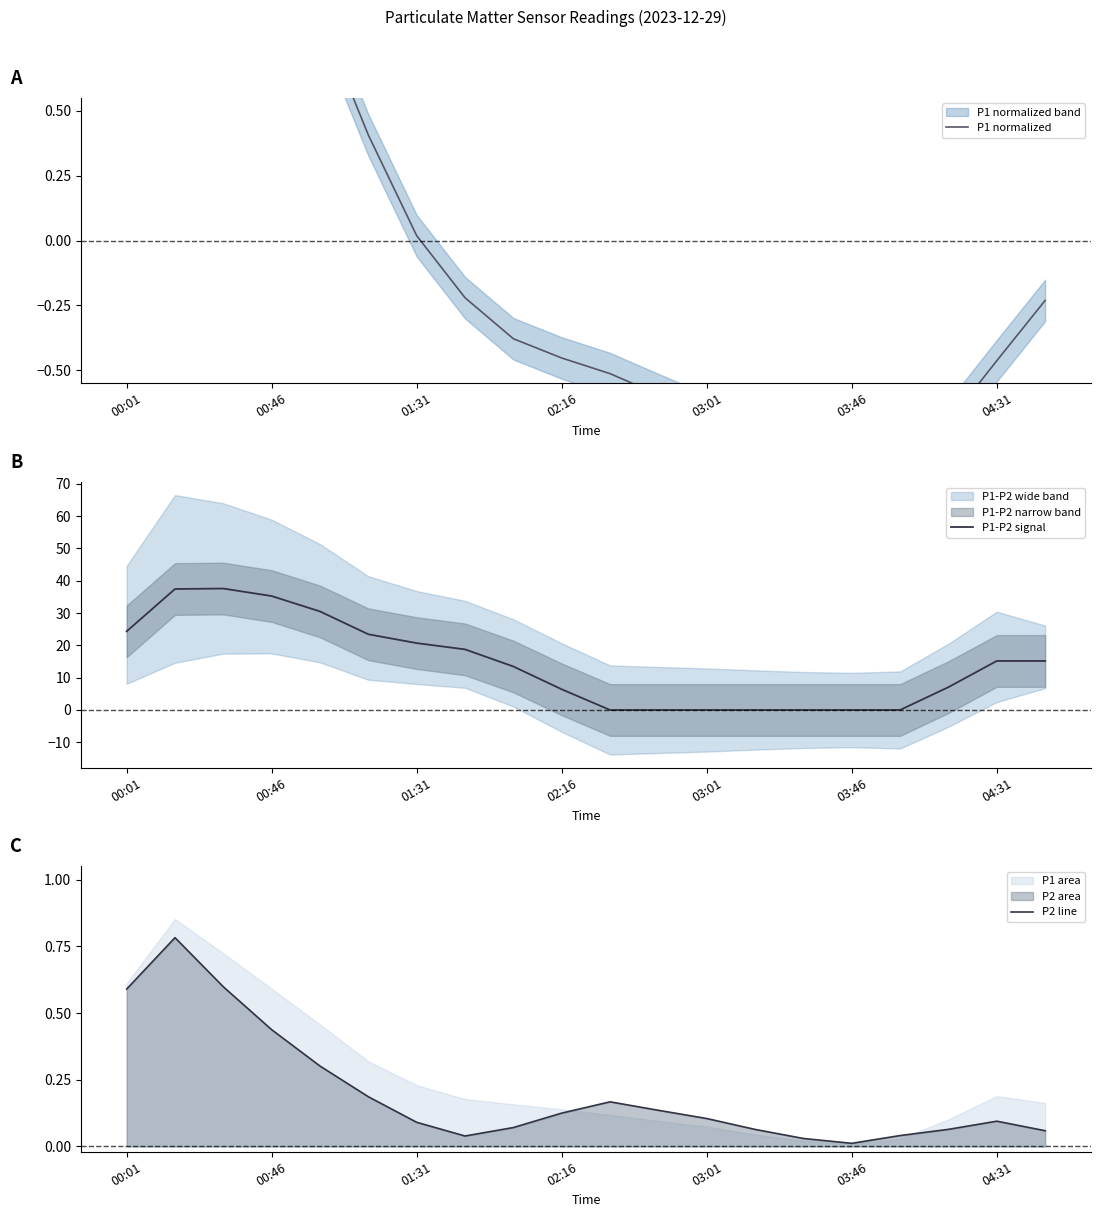

True or false: P1-P2 signal has a value of 35.3 at 00:46.

True